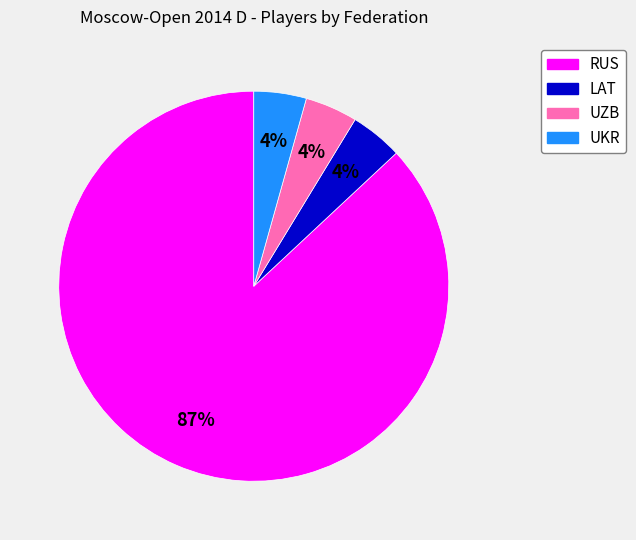

To the nearest percent, what is the average slice percentage?

25%